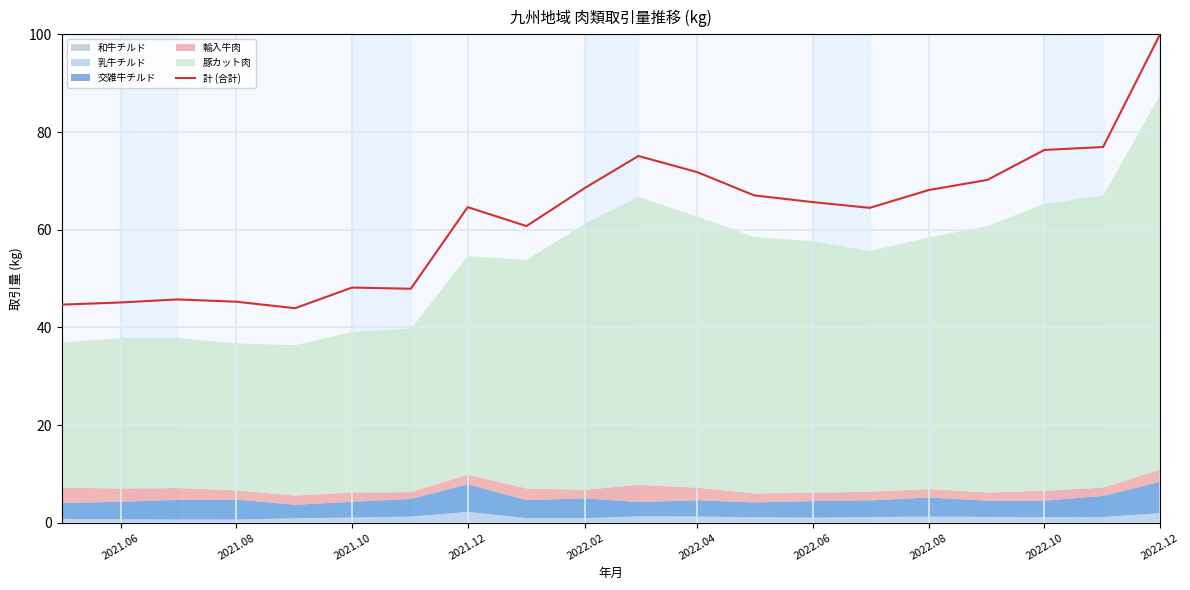

What is the maximum value for 計 (合計)?

100.0